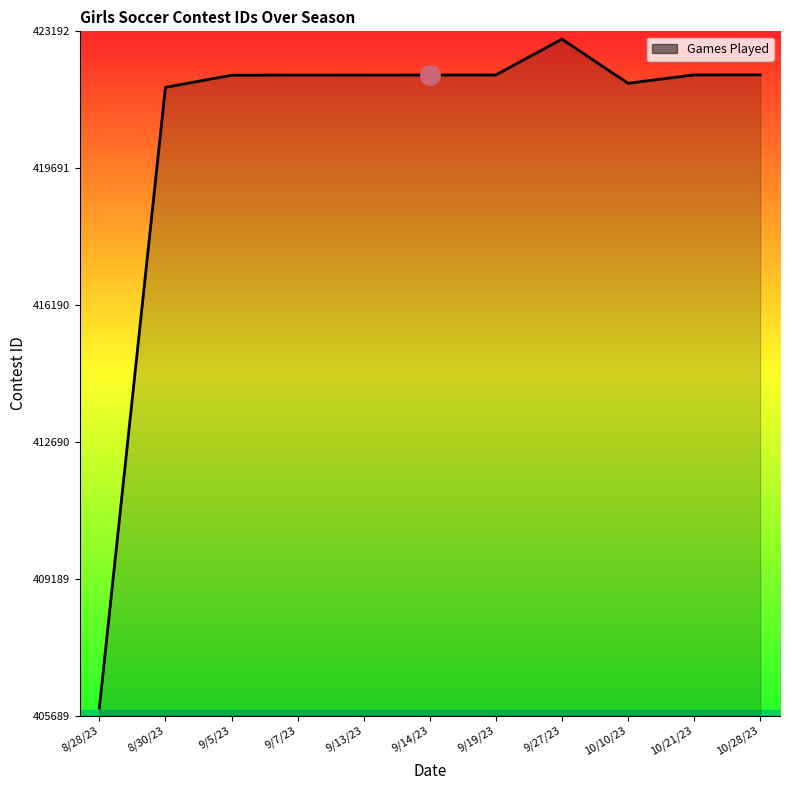

What is the maximum value shown in the chart?

422992